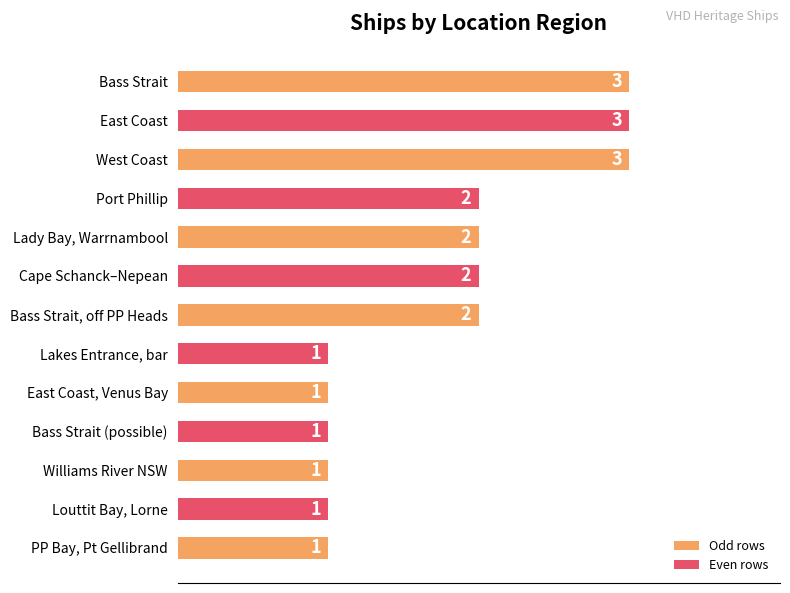

Between Williams River NSW and Cape Schanck–Nepean, which is larger?

Cape Schanck–Nepean